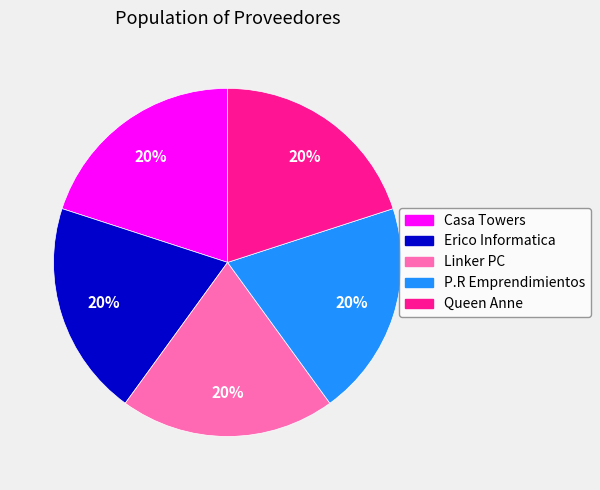

Is the sum of Erico Informatica and Casa Towers greater than half?

No